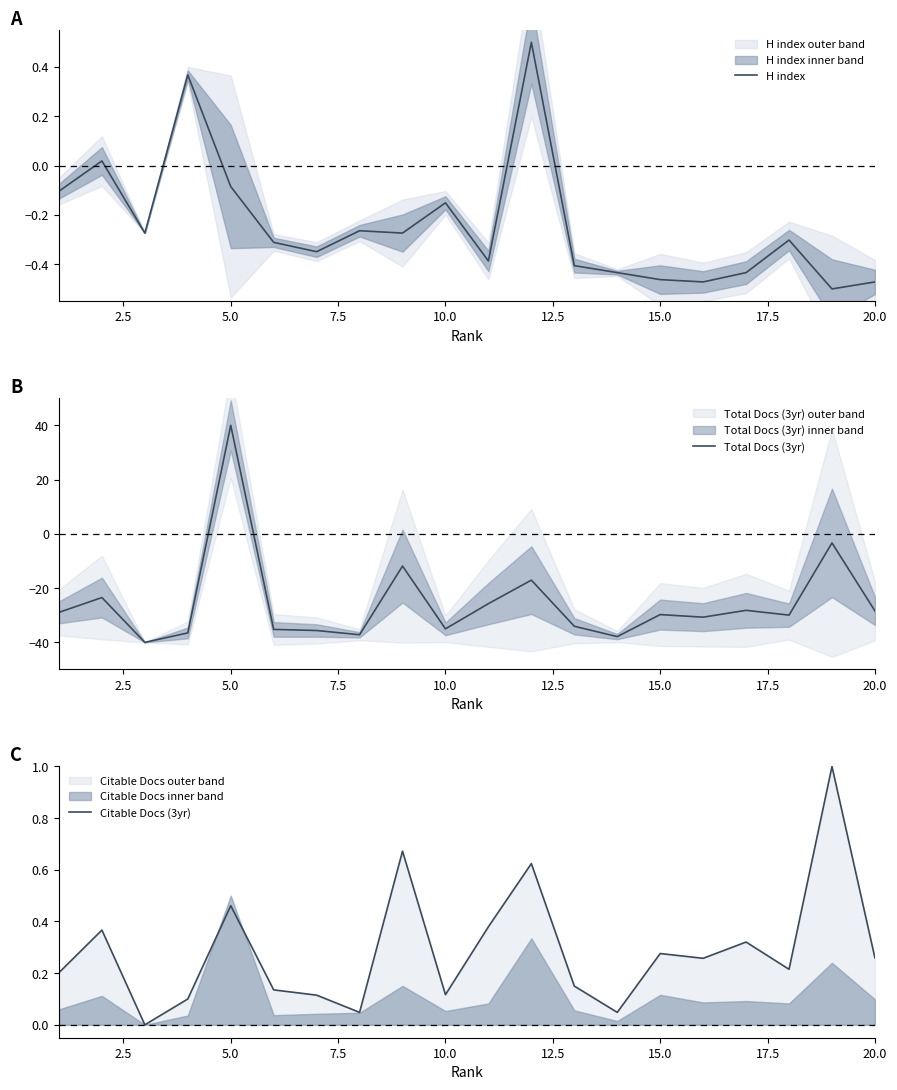

True or false: Total Docs (3yr) and Citable Docs (3yr) cross at least once.

True